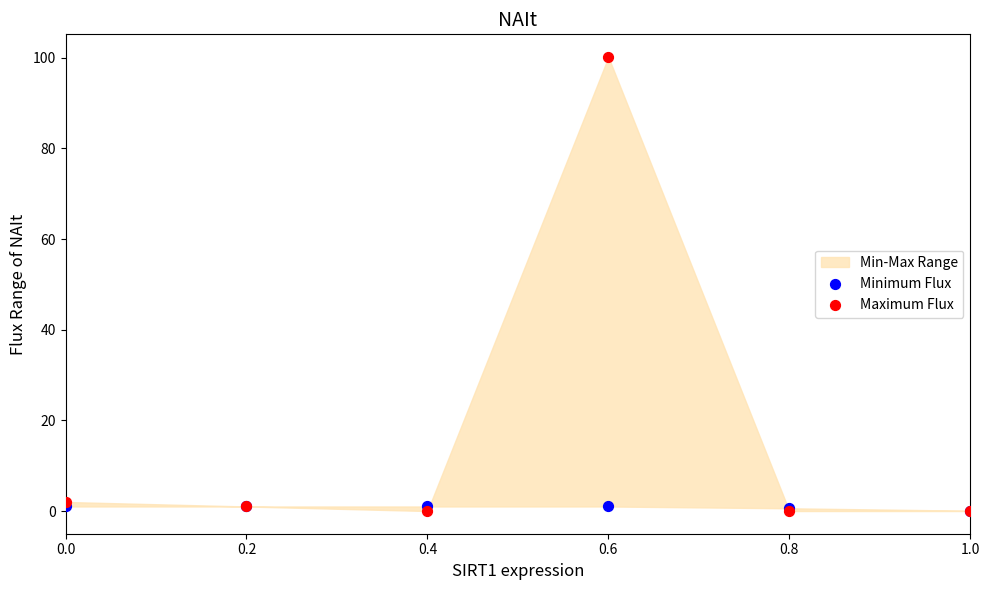

Which series reaches the minimum Y coordinate?

Maximum Flux